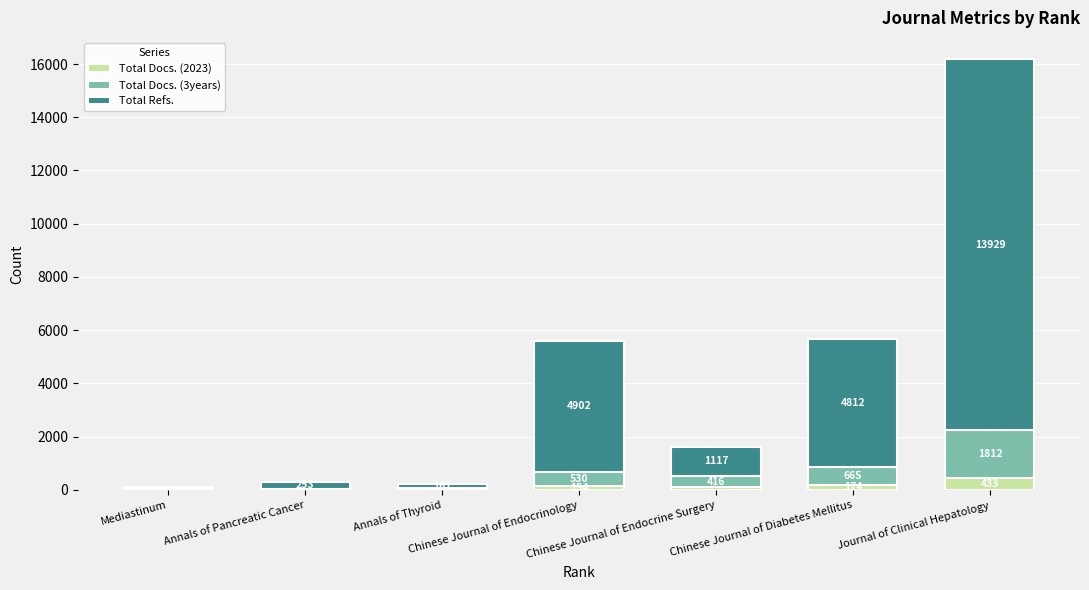

What is the maximum value for Total Docs. (2023)?

433